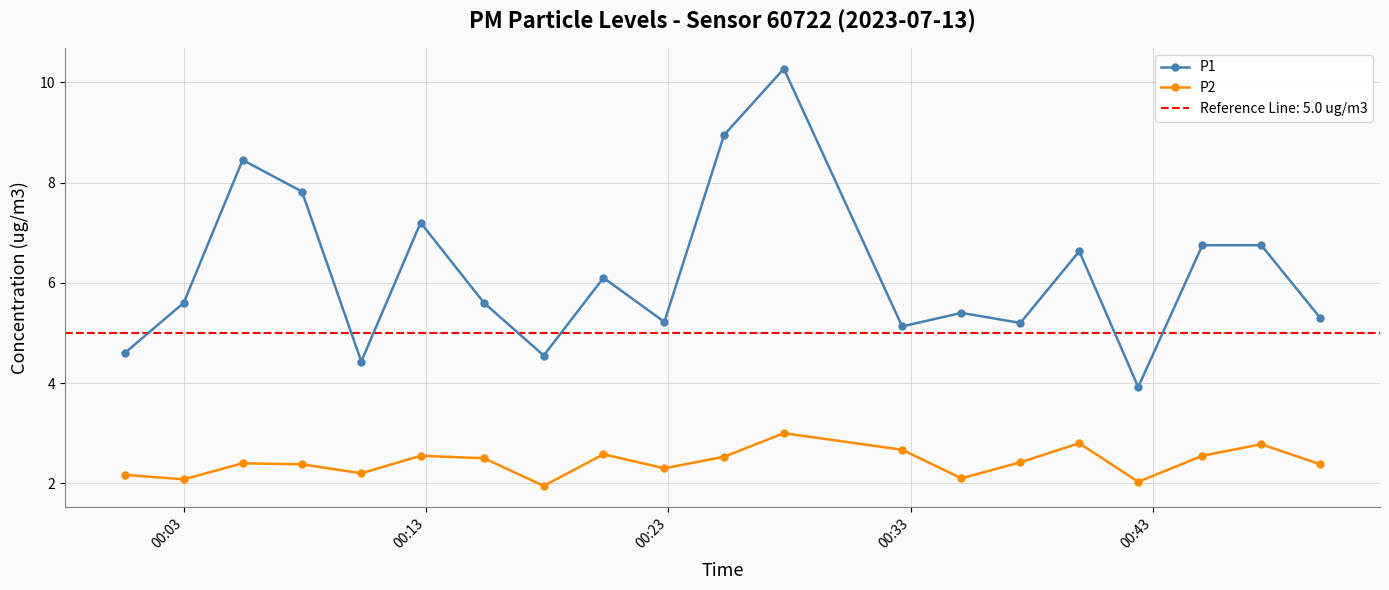

What is the value of the P2 point at the 3rd from the left?

2.4